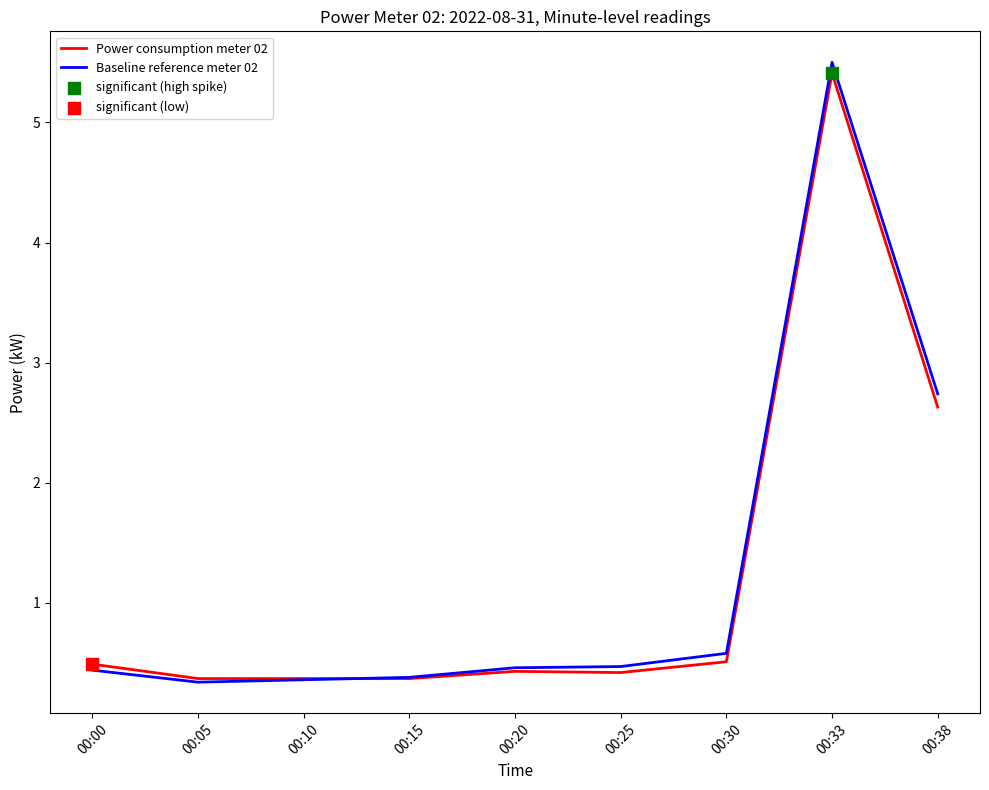

The Baseline reference meter 02 series shows 0.4 at 00:00. True or false?

True